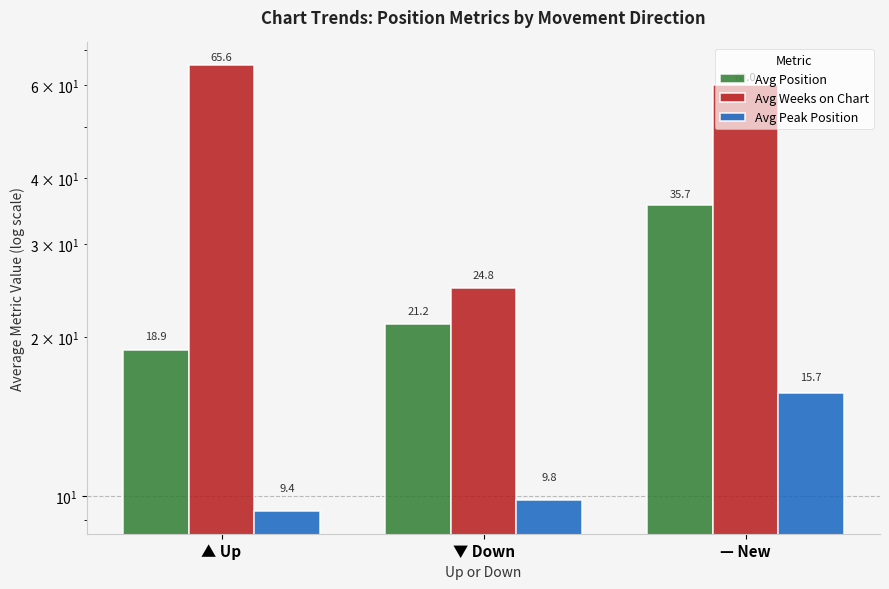

What position from the left is ▼ Down?

2